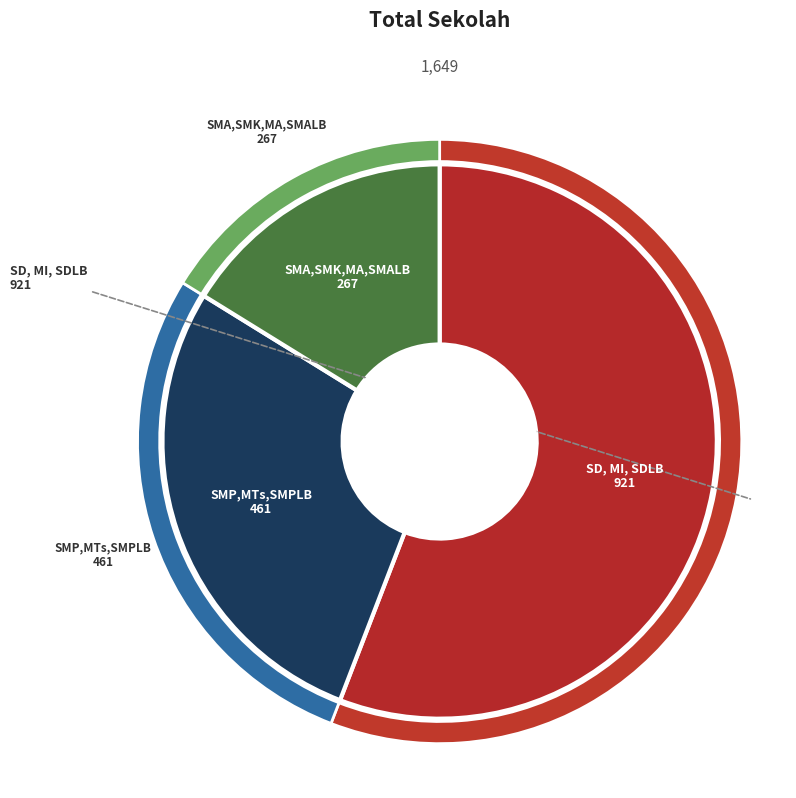

Between SMP,MTs,SMPLB and SMA,SMK,MA,SMALB, which is larger?

SMP,MTs,SMPLB